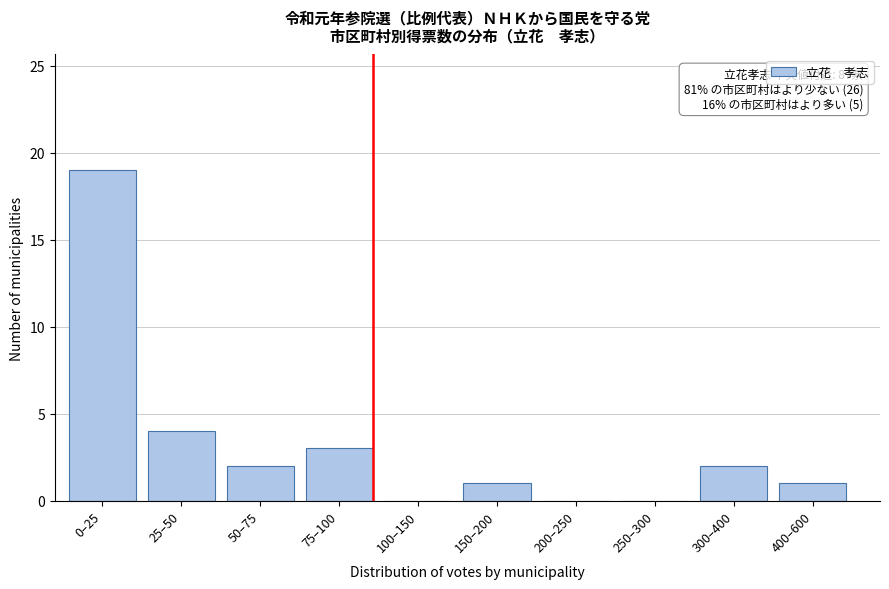

Reading left to right, transcribe all the data shown in this chart.

0–25=19	25–50=4	50–75=2	75–100=3	100–150=0	150–200=1	200–250=0	250–300=0	300–400=2	400–600=1